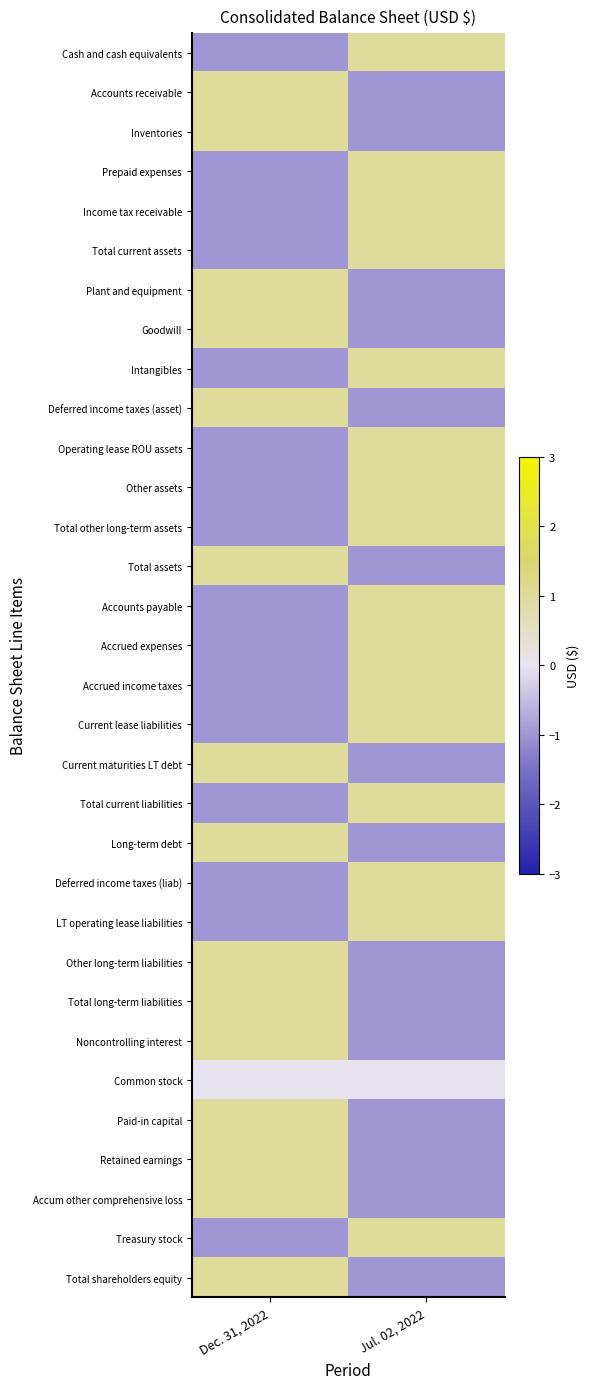

What is the total value across all series at Dec. 31, 2022?

-1